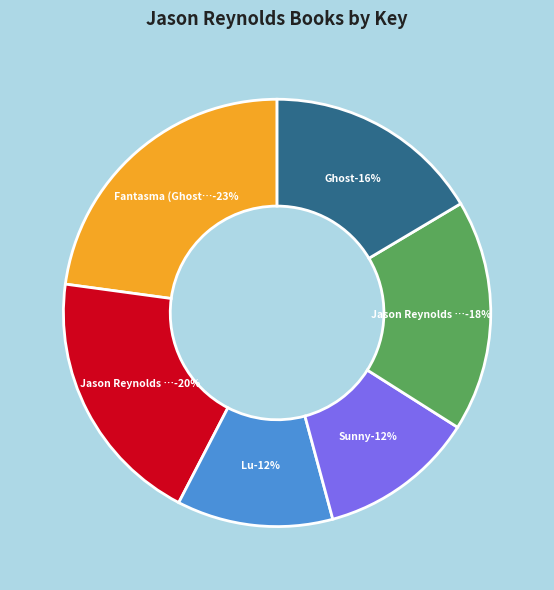

How many segments does this pie chart have?

6